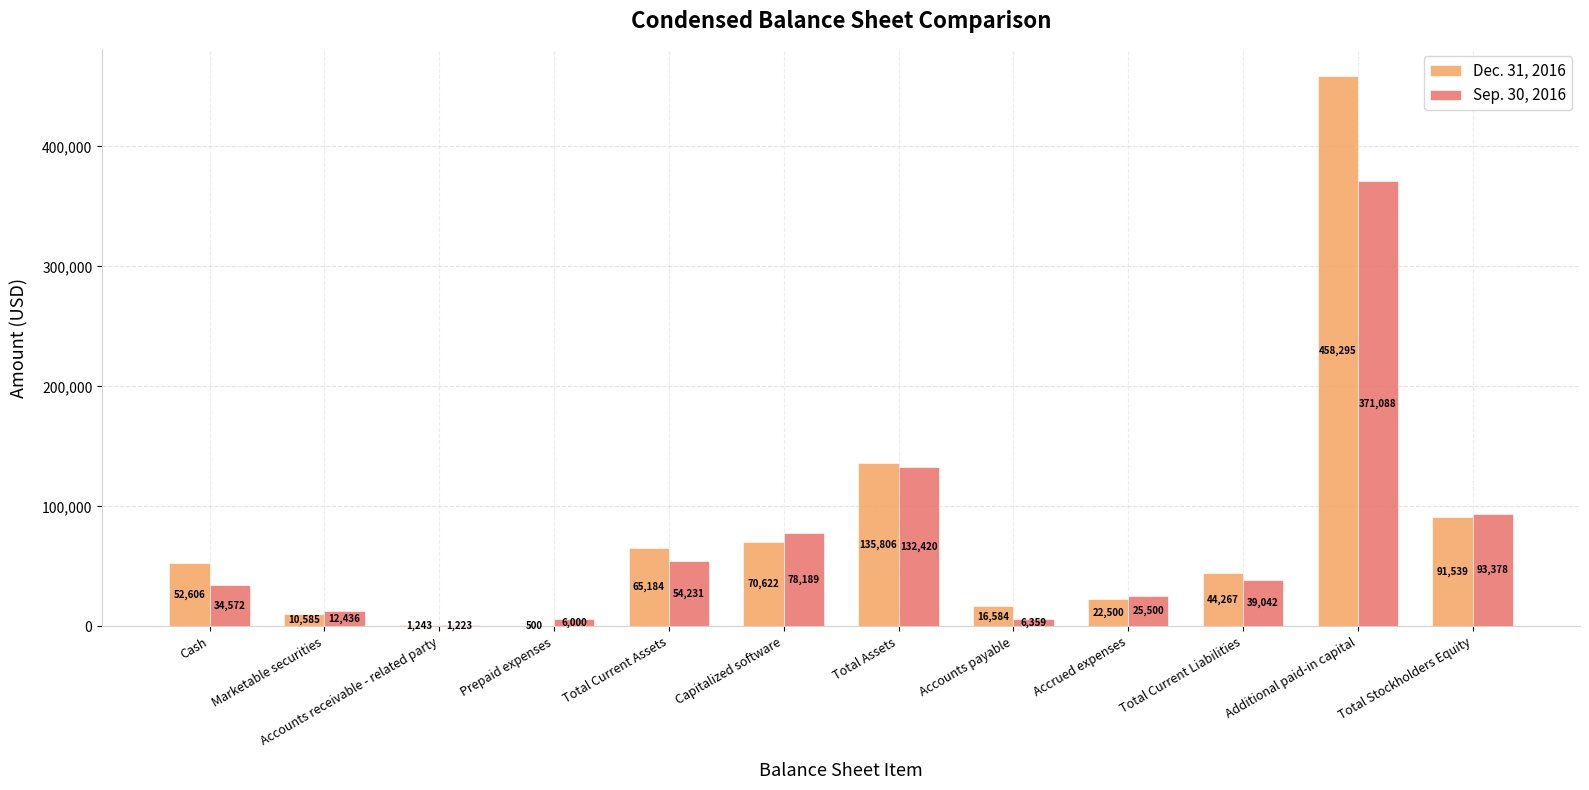

Reading left to right, transcribe all the data shown in this chart.

Dec. 31, 2016: 52606	10585	1243	500	65184	70622	135806	16584	22500	44267	458295	91539
Sep. 30, 2016: 34572	12436	1223	6000	54231	78189	132420	6359	25500	39042	371088	93378